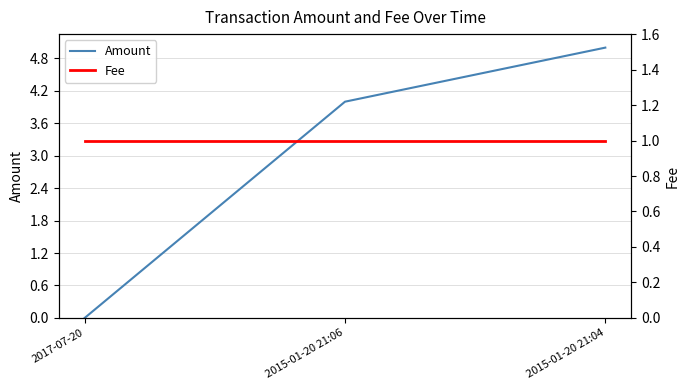

What is the total value across all series at 2015-01-20 21:04?

6